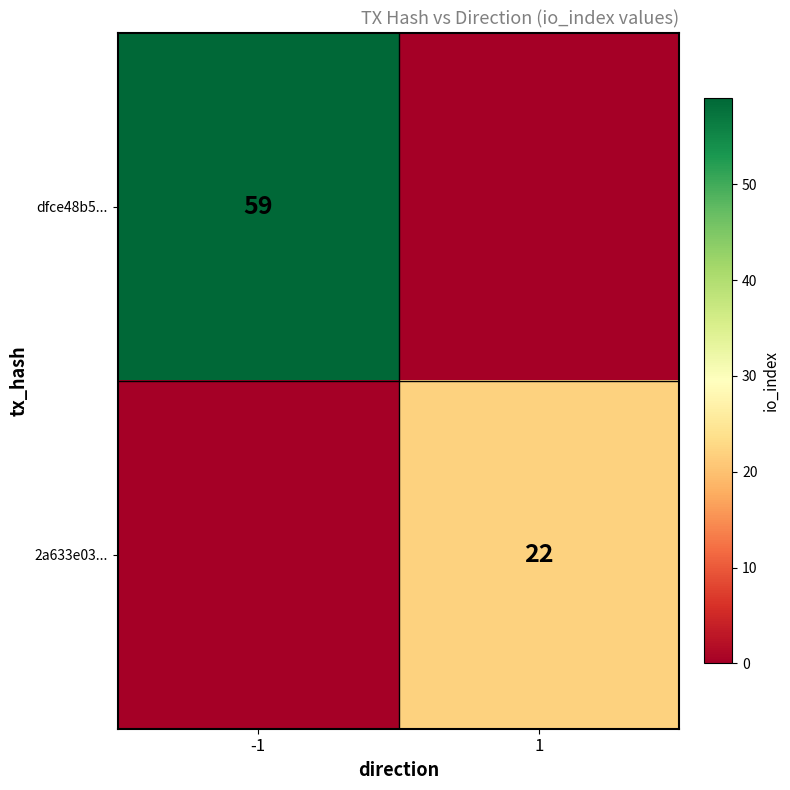

Is it true that 2a633e03... equals 22 at 1?

True